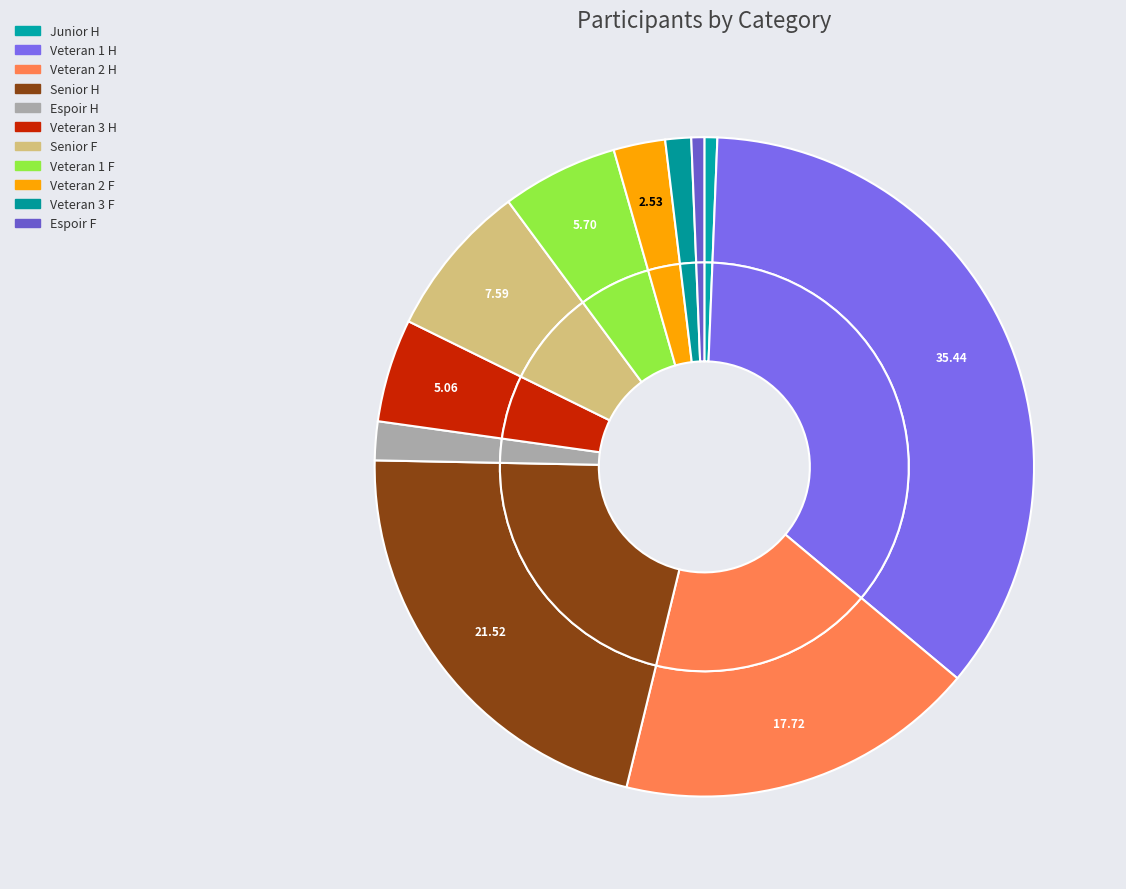

Combined, do Junior H and Veteran 2 F account for over 50%?

No